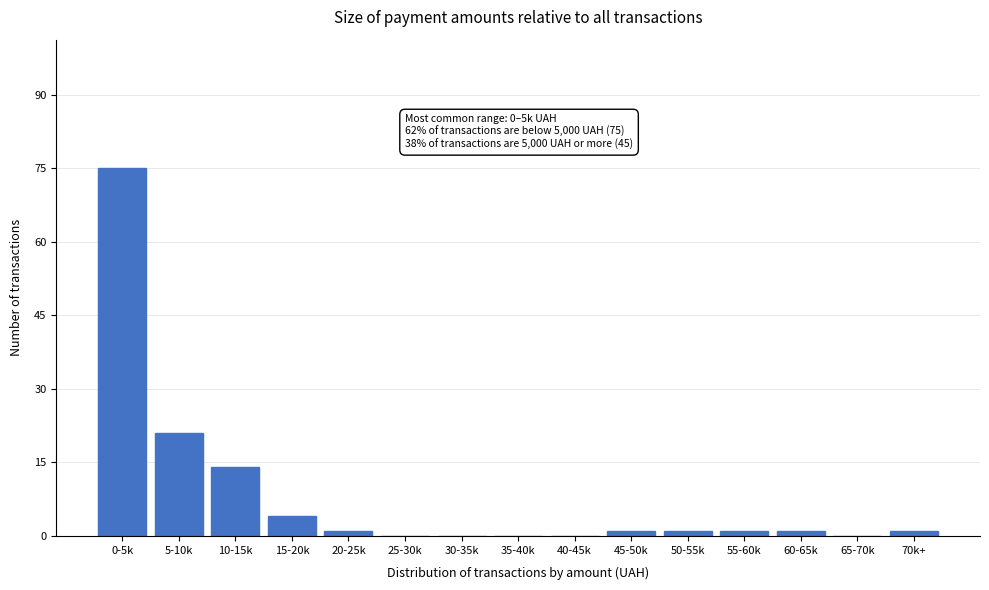

Reading right to left, extract all data points from this chart.

70k+=1	65-70k=0	60-65k=1	55-60k=1	50-55k=1	45-50k=1	40-45k=0	35-40k=0	30-35k=0	25-30k=0	20-25k=1	15-20k=4	10-15k=14	5-10k=21	0-5k=75